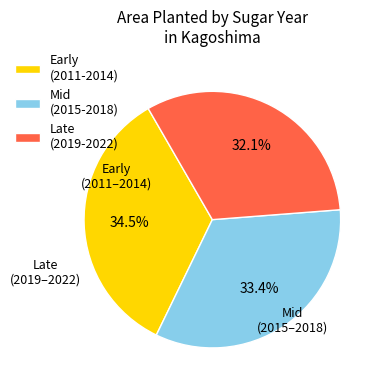

Which slice is the smallest?

Late (2019-2022)